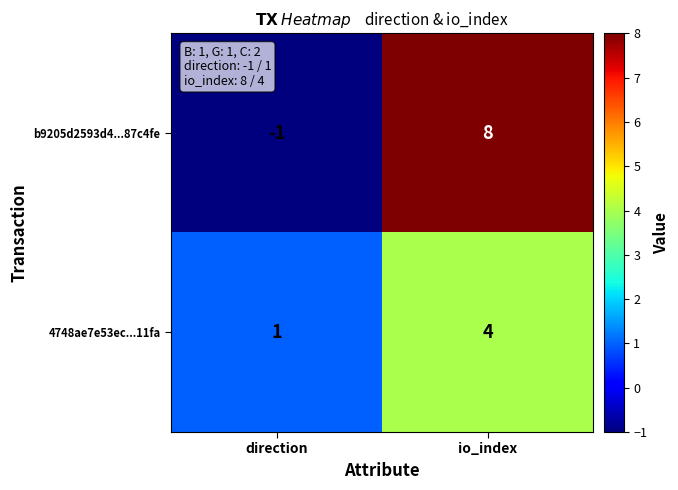

At which category is the sum across all series the highest?

io_index